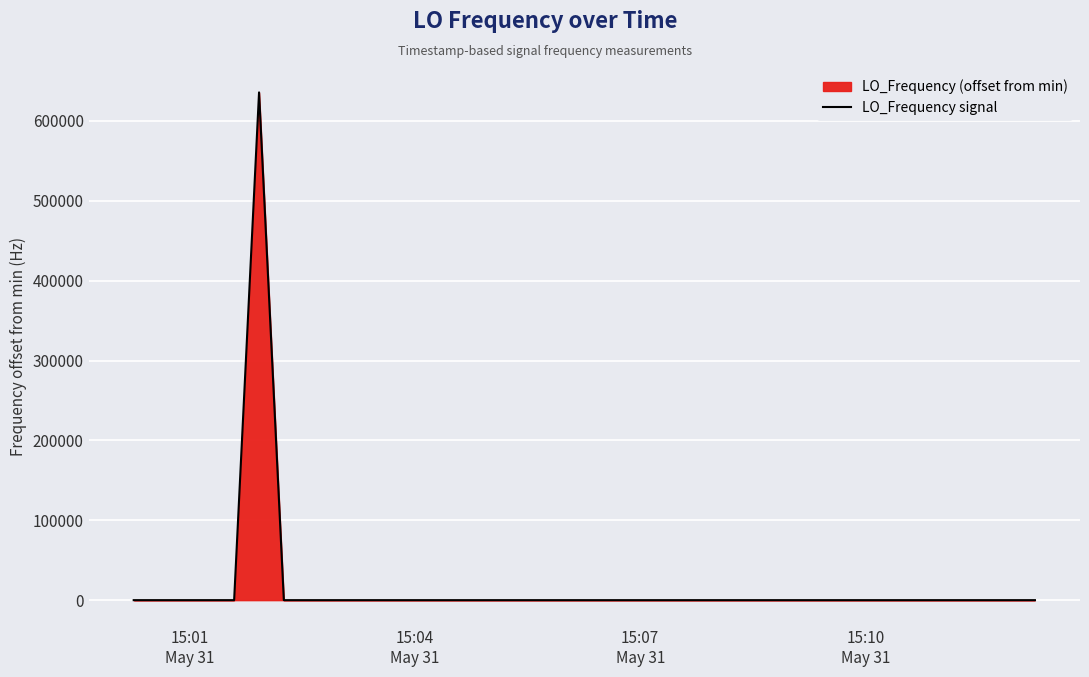

What is the difference between the maximum and minimum values?

635708.8